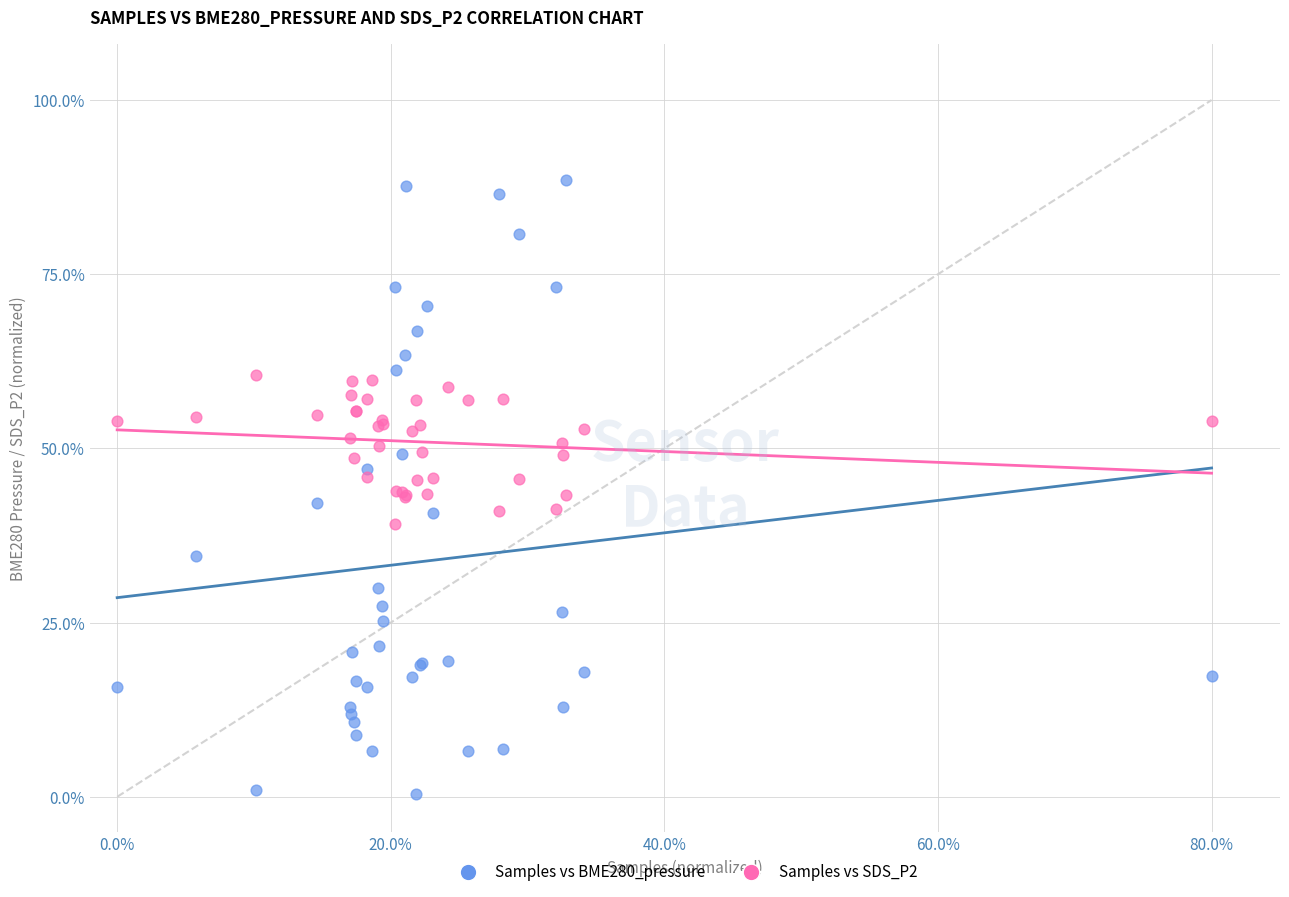

Which series has the widest spread of Y values?

Samples vs BME280_pressure